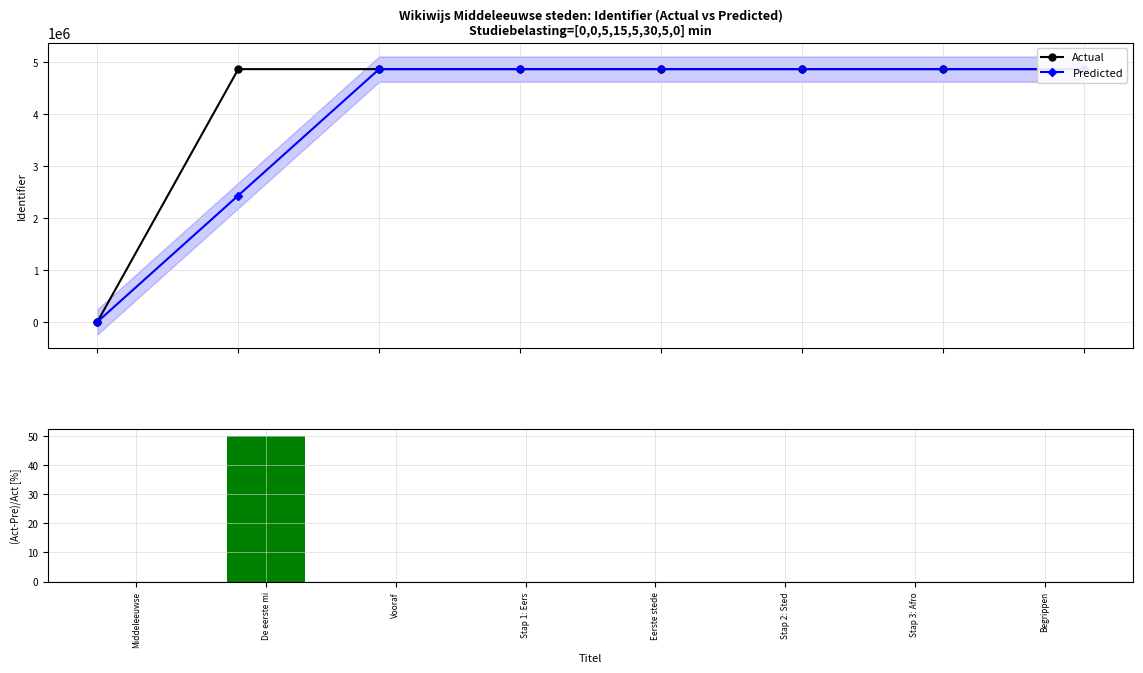

How many series are shown in this chart?

3